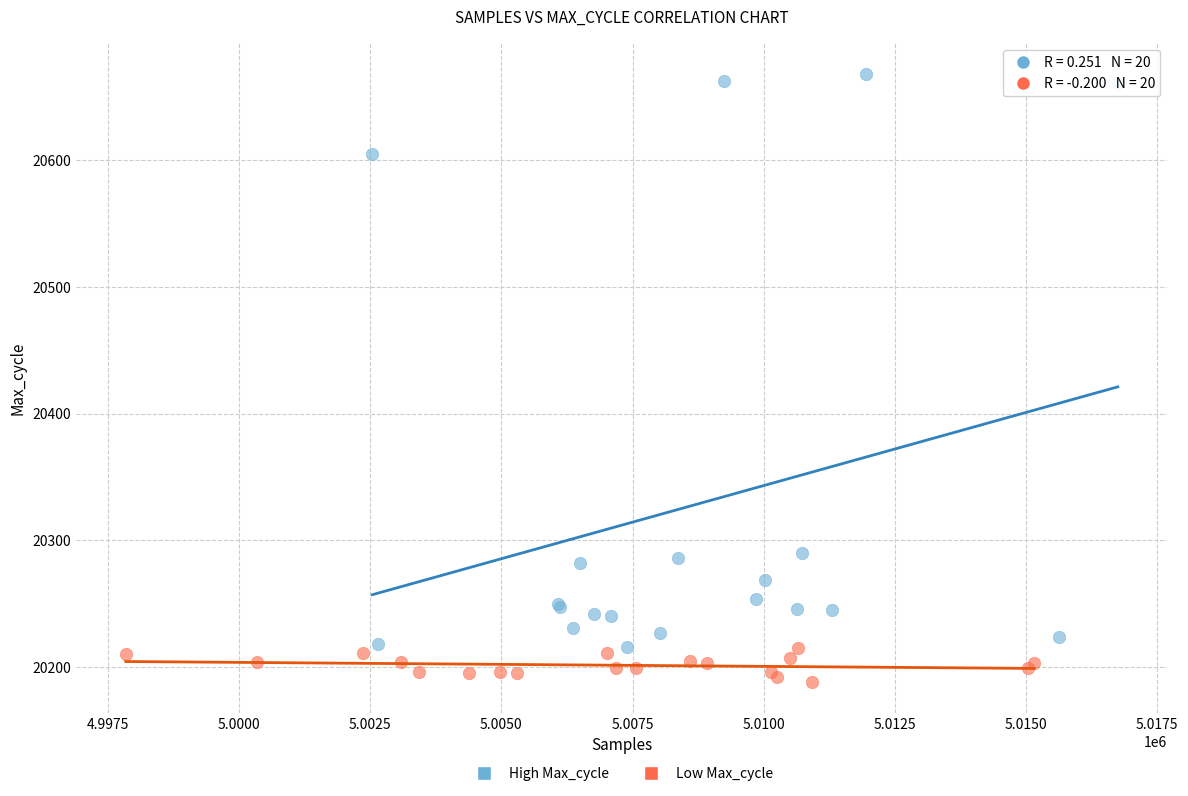

Which series reaches the maximum Y coordinate?

High Max_cycle